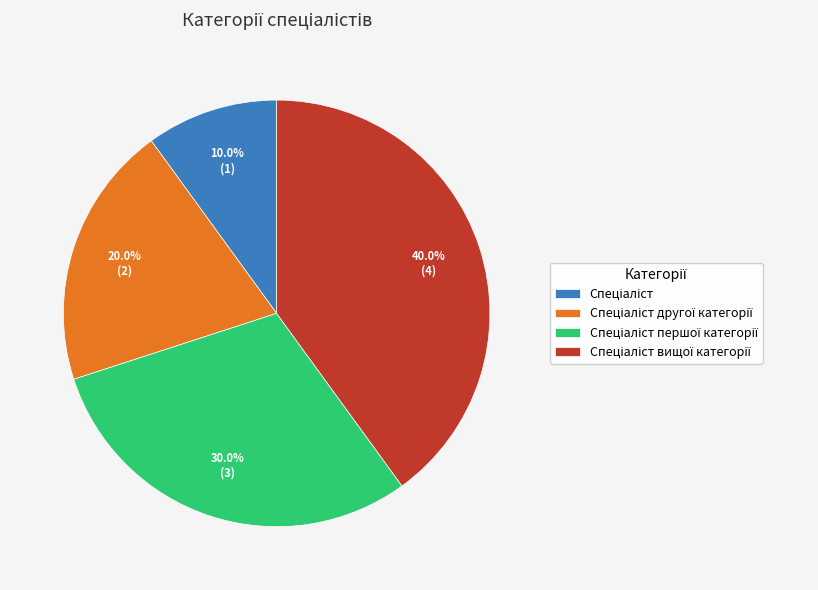

How many slices are in this pie chart?

4